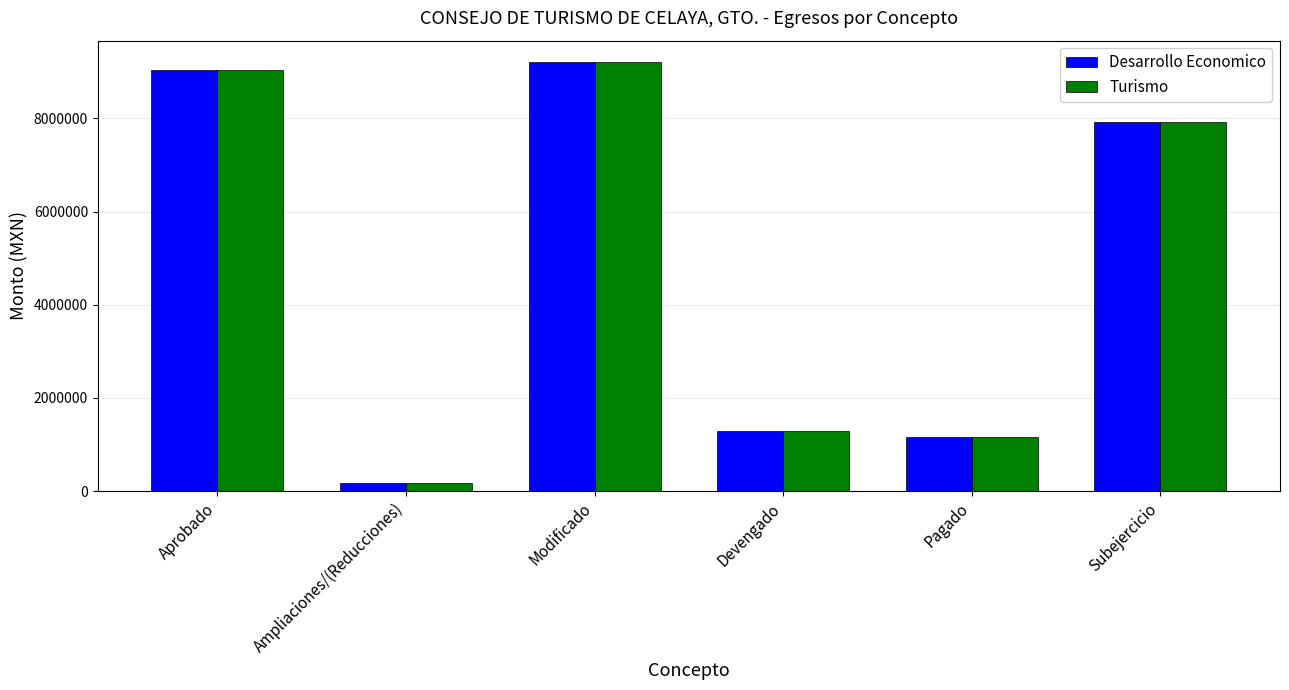

What is the label of the 5th bar from the left?

Pagado